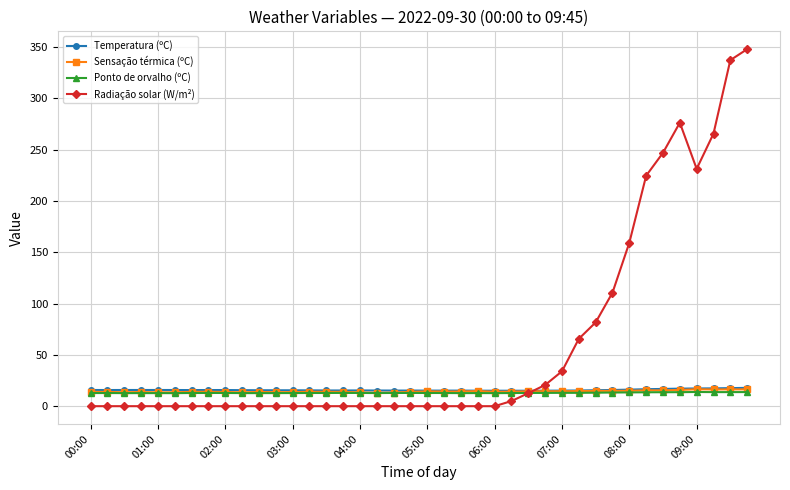

What is the value of the Radiação solar (W/m²) point at the 29th from the left?

34.0